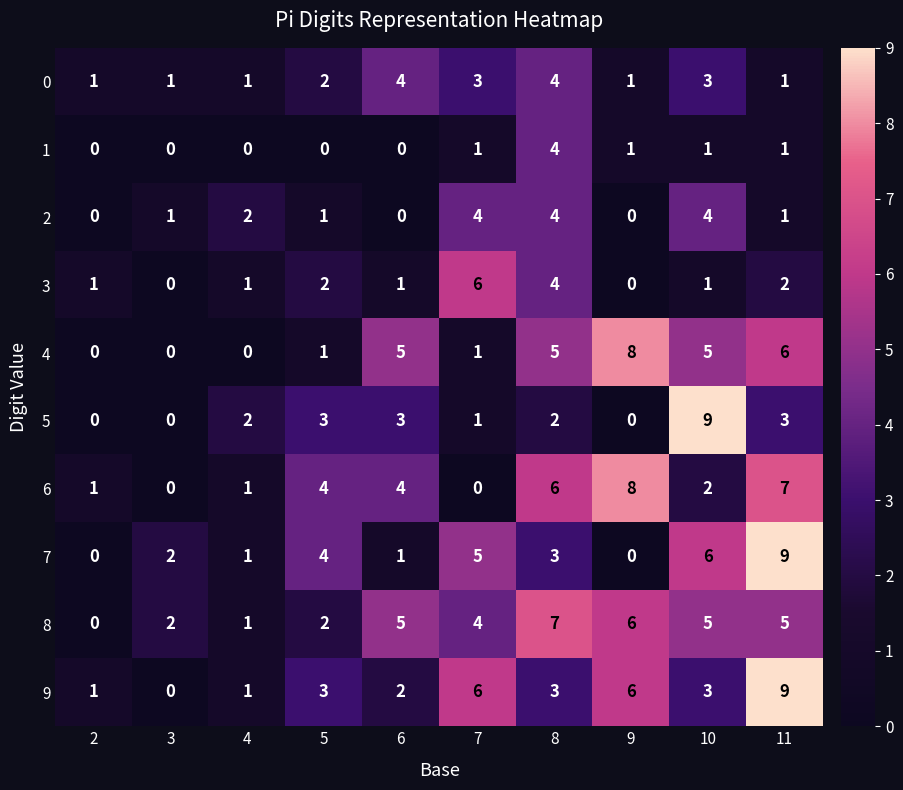

What is the sum of the 3 values at 10 and 5?

3